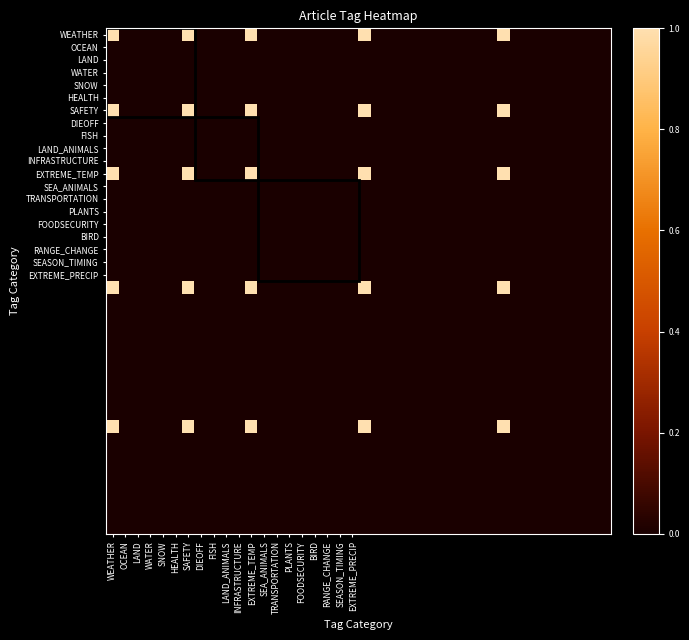

At which category is the sum across all series the highest?

WEATHER